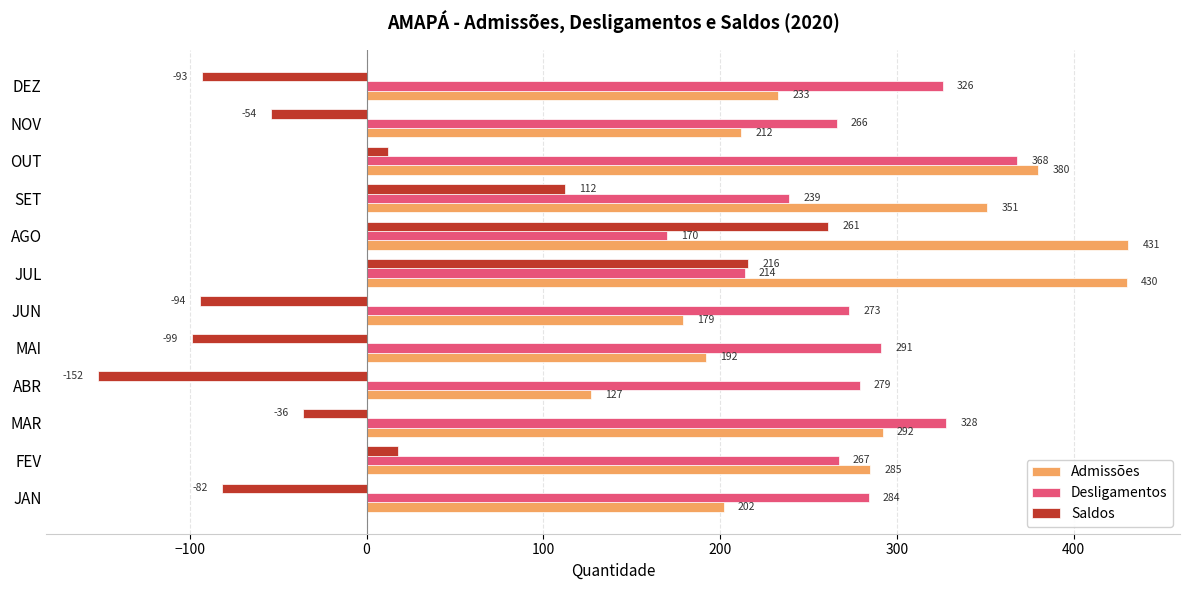

List the labels in order of Admissões value, largest first.

AGO, JUL, OUT, SET, MAR, FEV, DEZ, NOV, JAN, MAI, JUN, ABR